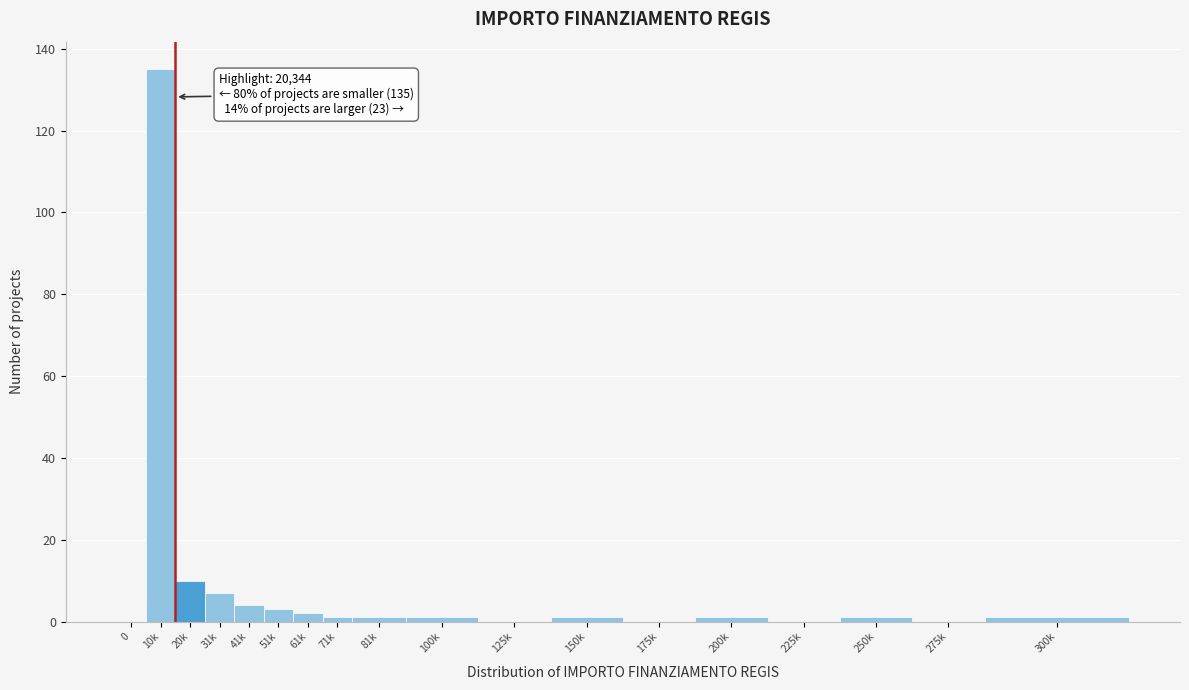

Reading left to right, transcribe all the data shown in this chart.

0=0	10k=135	20k=10	31k=7	41k=4	51k=3	61k=2	71k=1	81k=1	100k=1	125k=0	150k=1	175k=0	200k=1	225k=0	250k=1	275k=0	300k=1